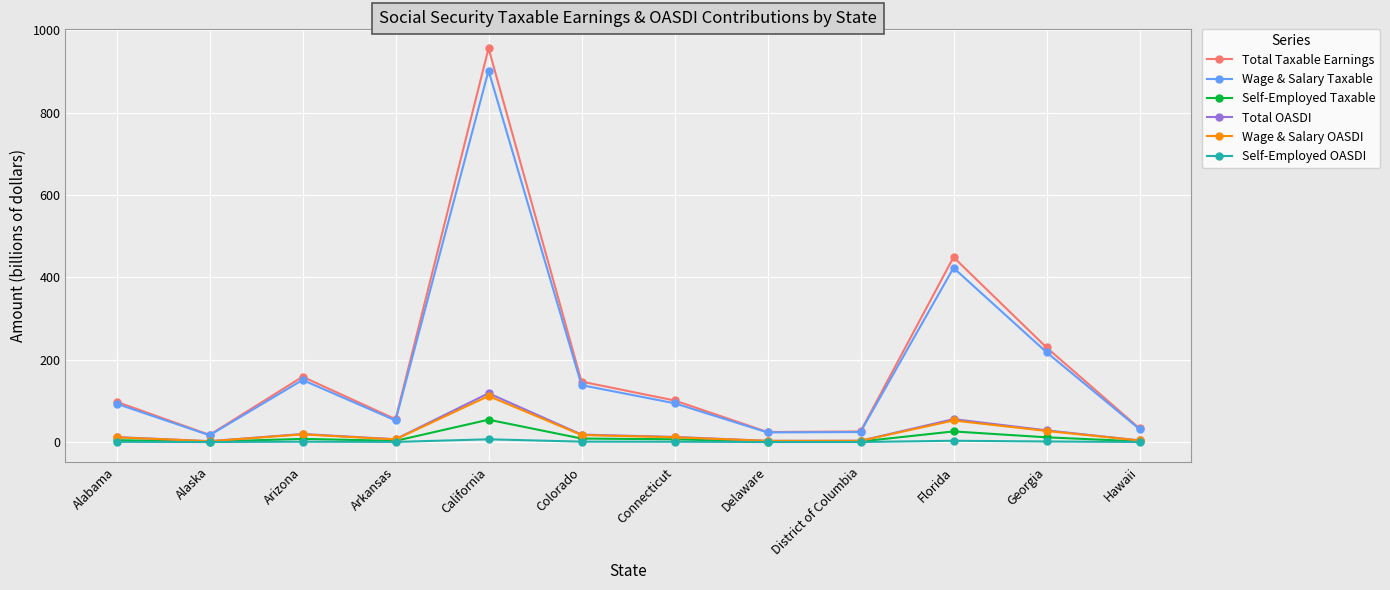

What are all the series names shown in the legend?

Total Taxable Earnings, Wage & Salary Taxable, Self-Employed Taxable, Total OASDI, Wage & Salary OASDI, Self-Employed OASDI